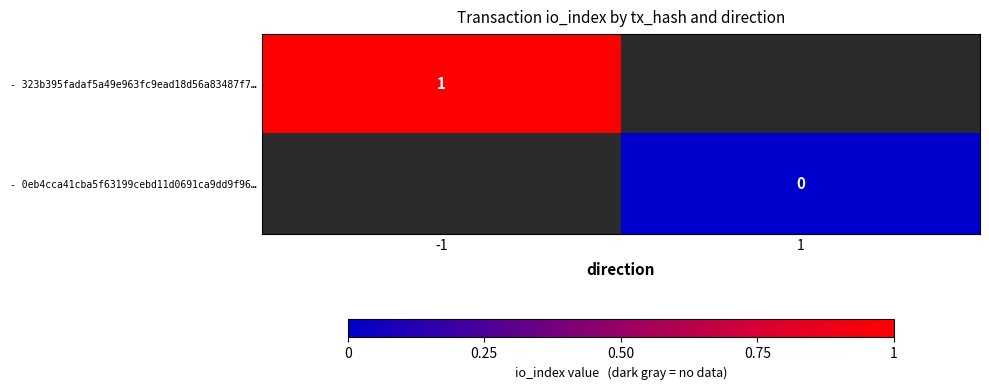

Rank the series at -1 from lowest to highest value.

- 323b395fadaf5a49e963fc9ead18d56a83487f7…, - 0eb4cca41cba5f63199cebd11d0691ca9dd9f96…